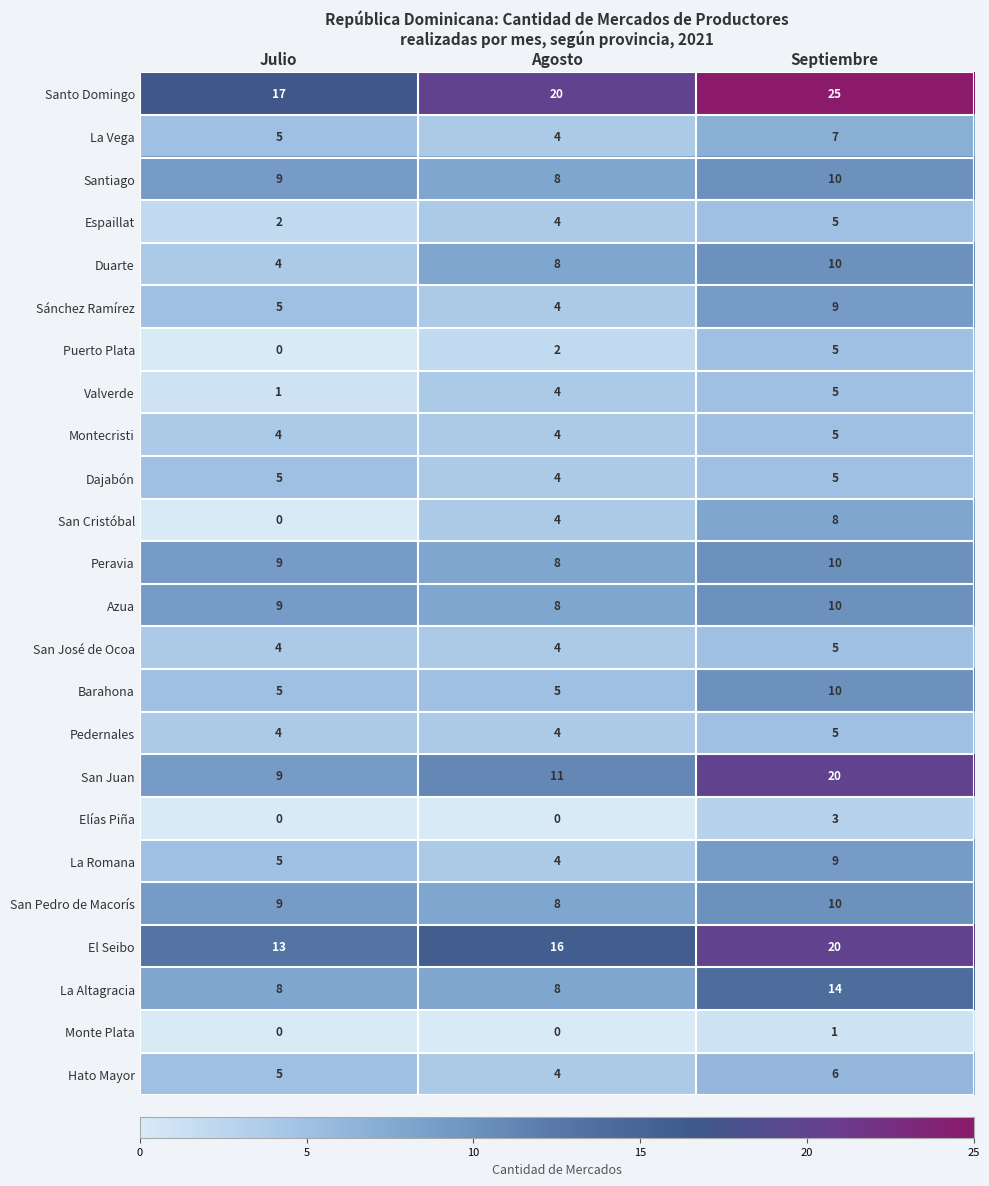

At which label is Hato Mayor closest to 5?

Julio